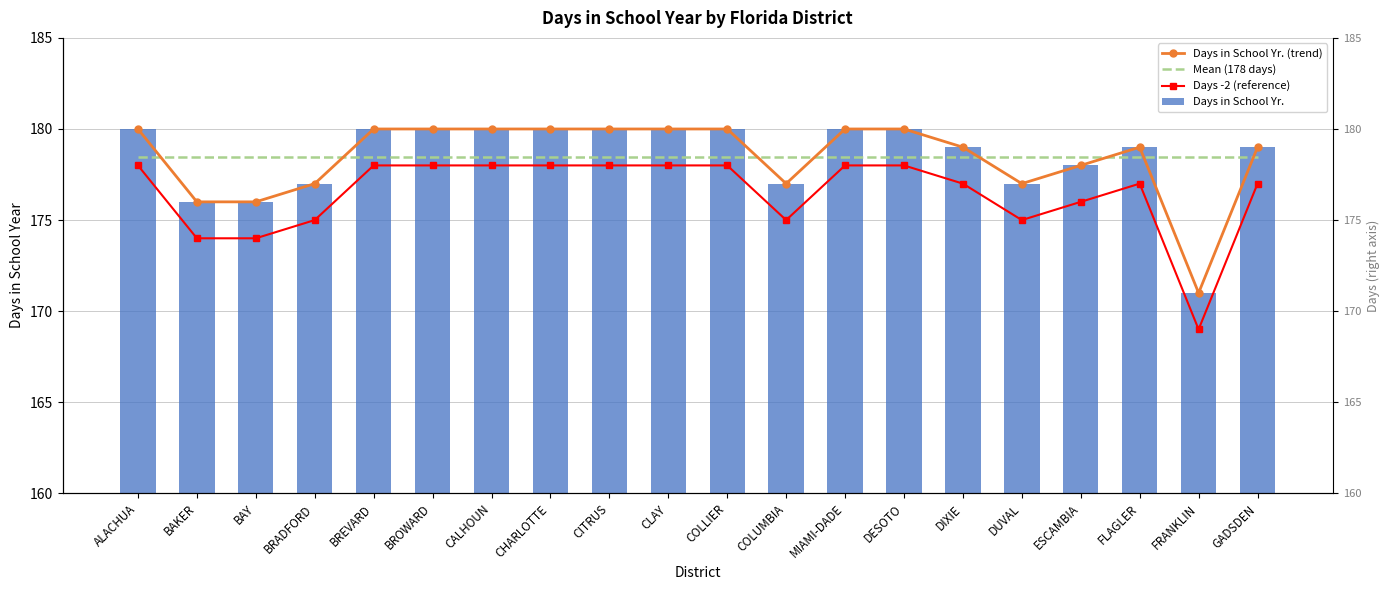

Reading left to right, transcribe all the data shown in this chart.

Days in School Yr. (trend): 180.0	176.0	176.0	177.0	180.0	180.0	180.0	180.0	180.0	180.0	180.0	177.0	180.0	180.0	179.0	177.0	178.0	179.0	171.0	179.0
Mean (178 days): 178.4	178.4	178.4	178.4	178.4	178.4	178.4	178.4	178.4	178.4	178.4	178.4	178.4	178.4	178.4	178.4	178.4	178.4	178.4	178.4
Days -2 (reference): 178.0	174.0	174.0	175.0	178.0	178.0	178.0	178.0	178.0	178.0	178.0	175.0	178.0	178.0	177.0	175.0	176.0	177.0	169.0	177.0
Days in School Yr.: 180.0	176.0	176.0	177.0	180.0	180.0	180.0	180.0	180.0	180.0	180.0	177.0	180.0	180.0	179.0	177.0	178.0	179.0	171.0	179.0